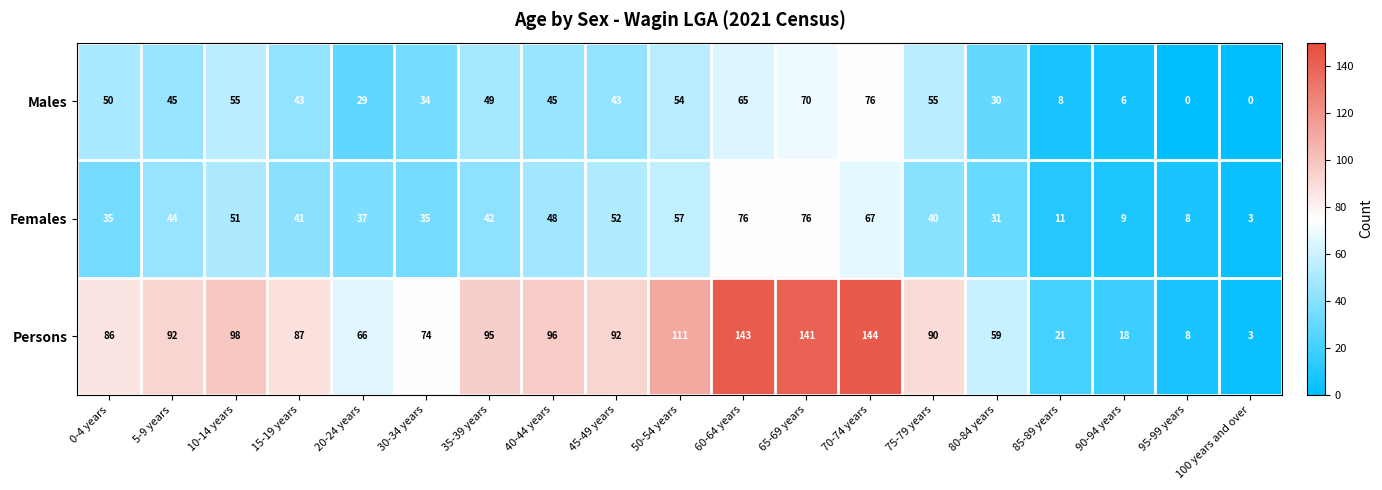

At 50-54 years, list the series in order from smallest to largest.

Males, Females, Persons